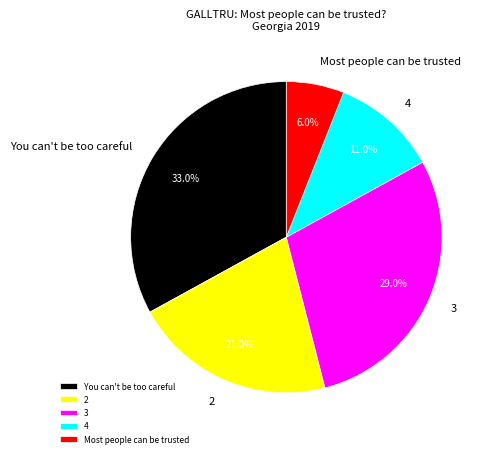

Count the number of slices in the pie.

5